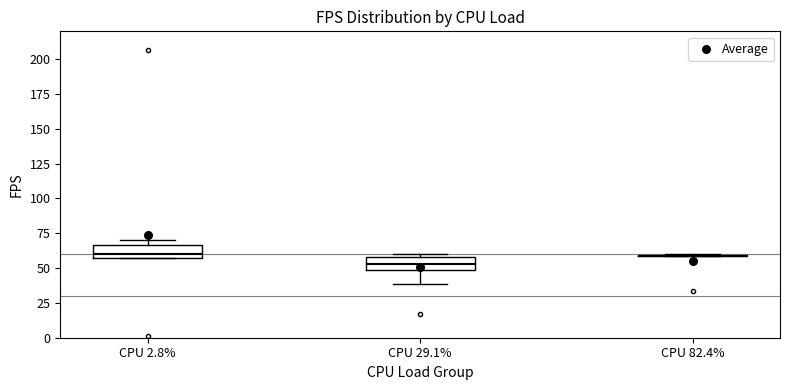

Reading left to right, read every box against the y-axis: the position of its median line, the range the box covers, and the ends of its whiskers. The values are not printed on the chart, so give them approximately, as read against the axis.

CPU 2.8%: median 60 (just above the box's lower edge), box 60 to 65, whiskers 55 to 70
CPU 29.1%: median 55, box 50 to 60, whiskers 40 to 60 (just above the box's upper edge)
CPU 82.4%: box collapsed to a line at 60, whiskers 60 to 60